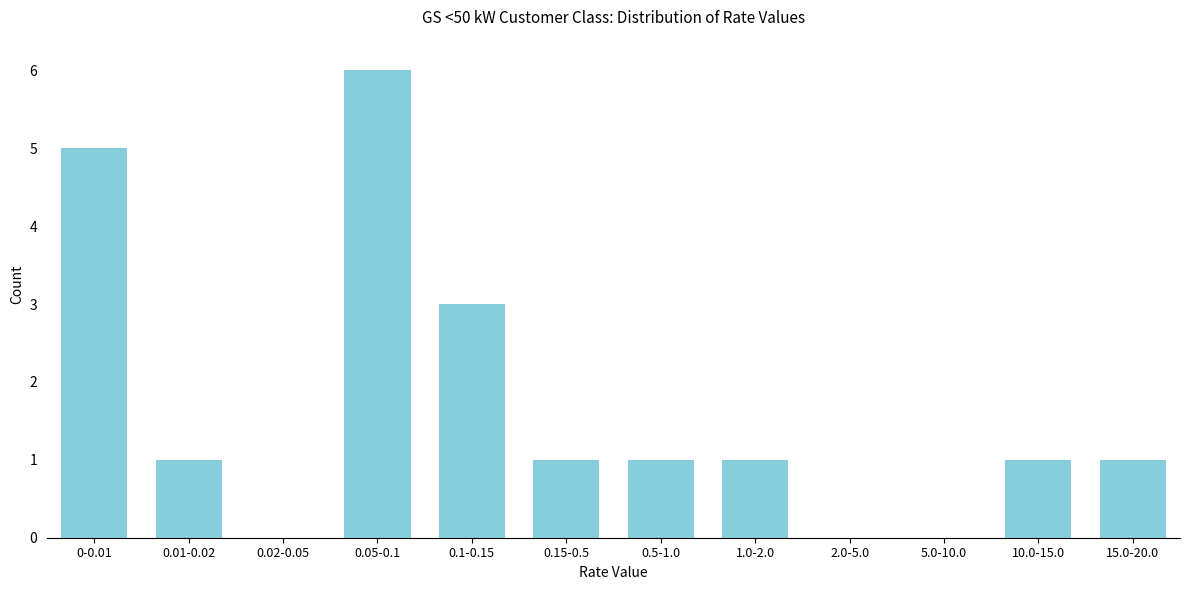

Reading left to right, transcribe all the data shown in this chart.

0-0.01=5	0.01-0.02=1	0.02-0.05=0	0.05-0.1=6	0.1-0.15=3	0.15-0.5=1	0.5-1.0=1	1.0-2.0=1	2.0-5.0=0	5.0-10.0=0	10.0-15.0=1	15.0-20.0=1